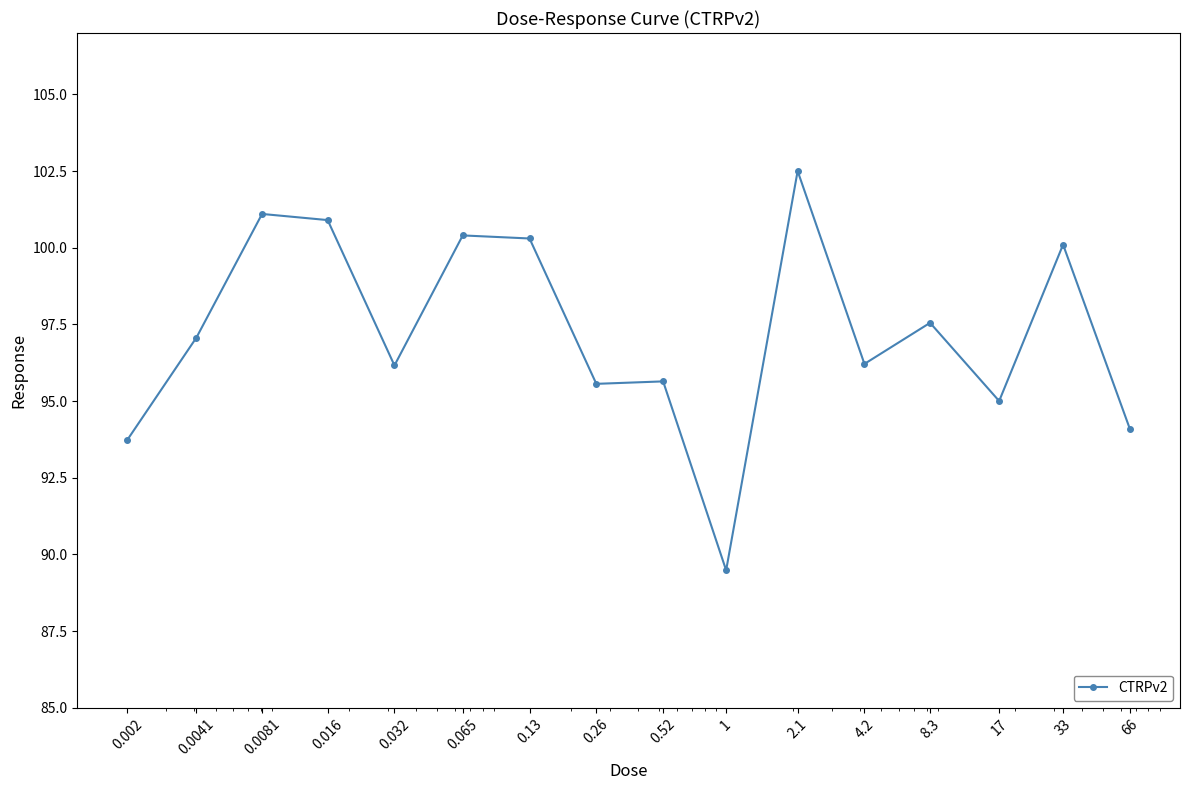

Does the chart have visible grid lines?

No